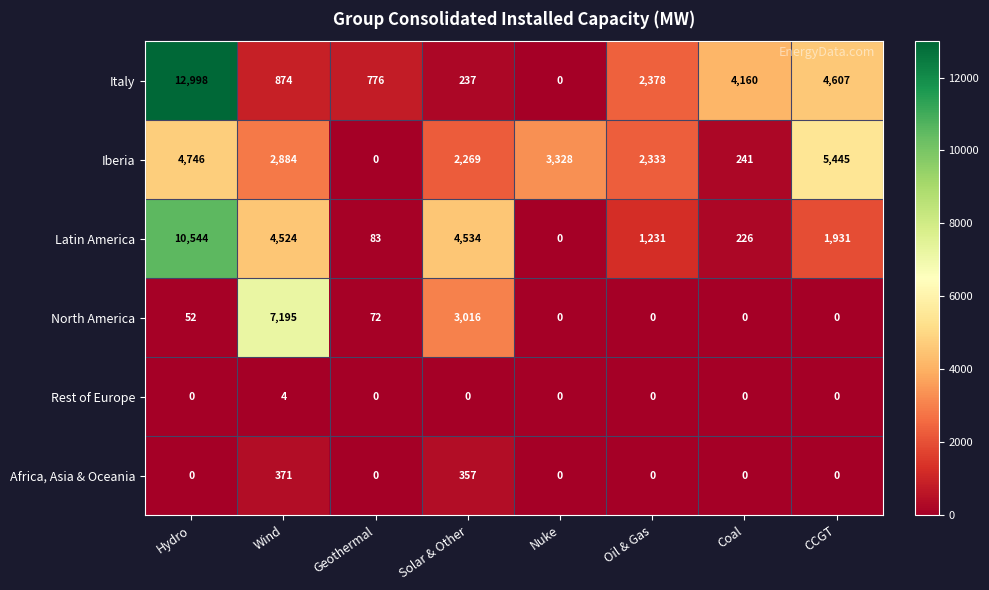

What is the difference between the maximum and minimum values in the North America series?

7195